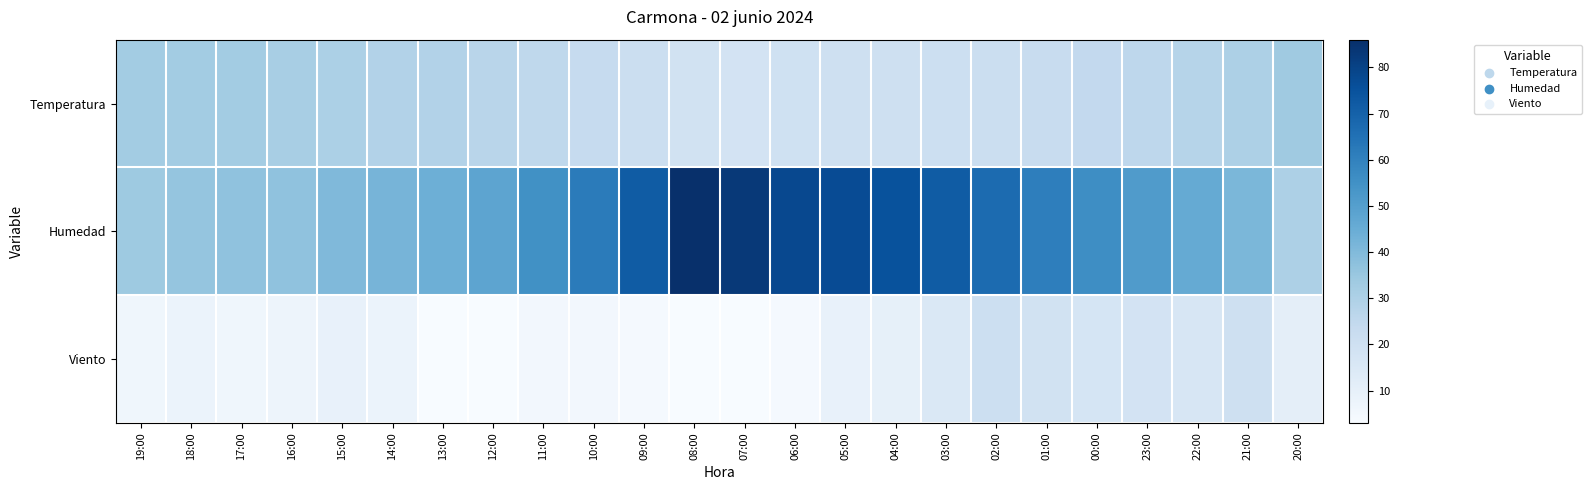

What is the total value across all series at 05:00?

106.0